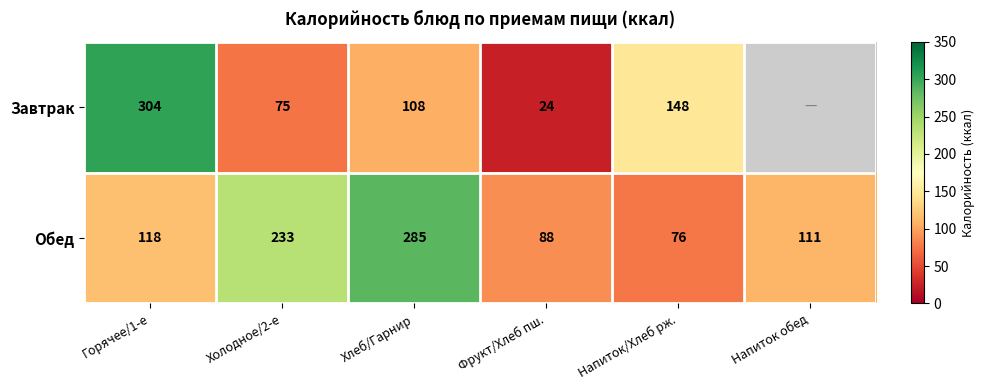

The value of Завтрак at Холодное/2-е is 75. True or false?

True